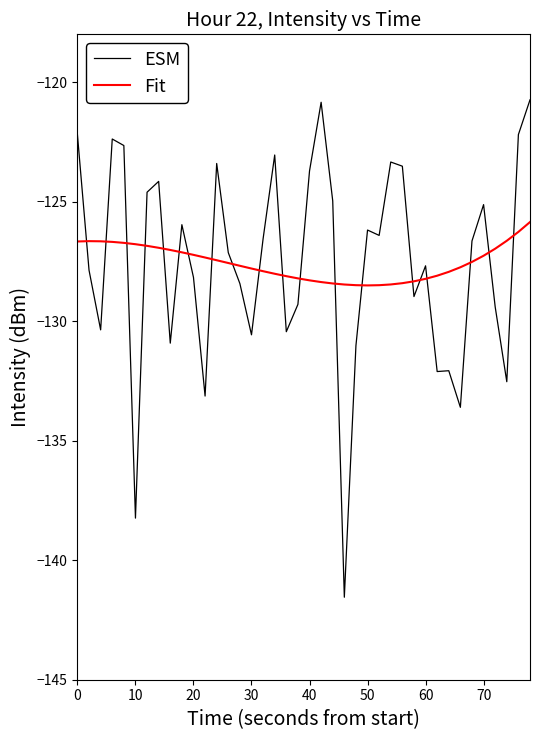

Does the chart display data point markers on the line(s)?

No